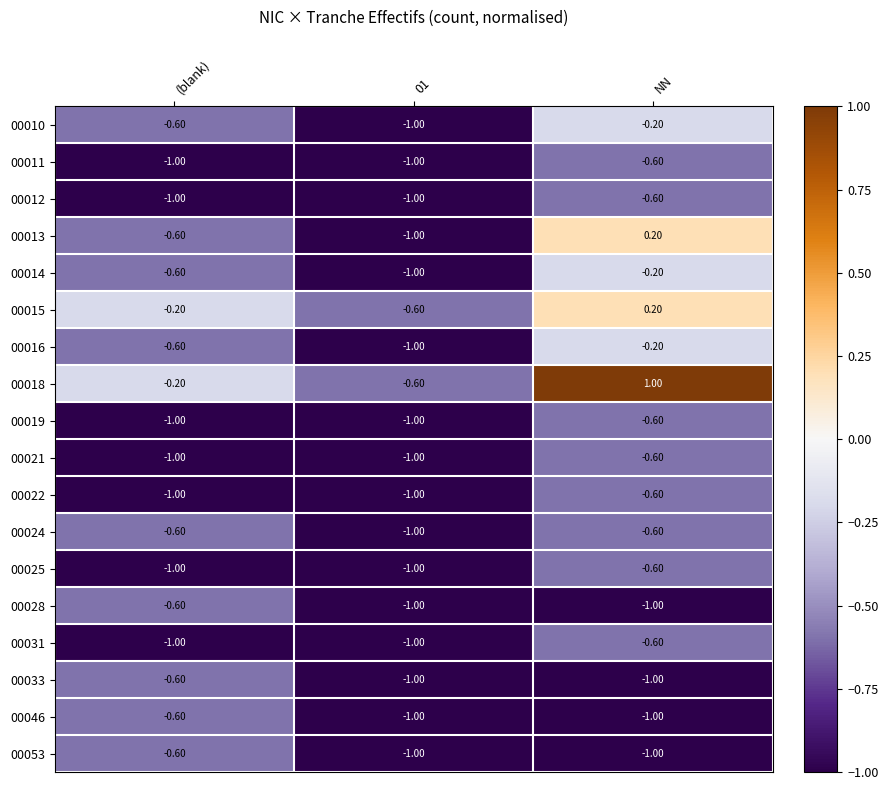

How many data points in 00022 are above -1?

1